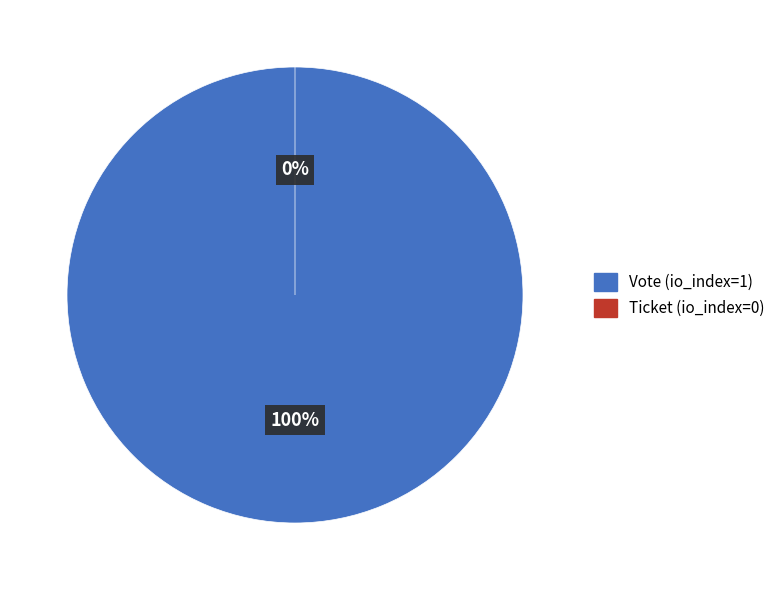

Between Ticket (io_index=0) and Vote (io_index=1), which is larger?

Vote (io_index=1)